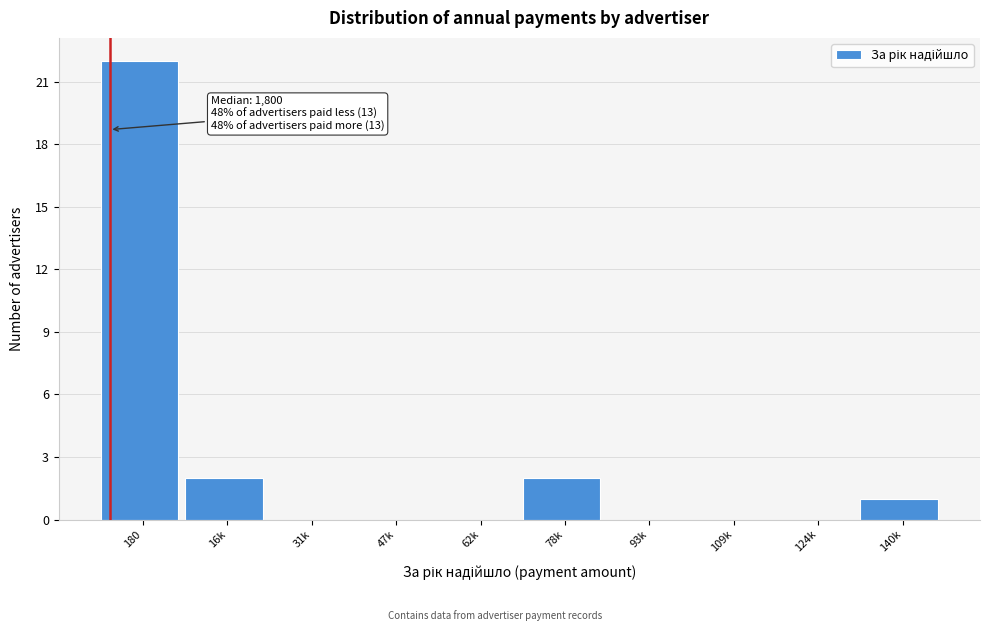

Reading left to right, what are all the values shown in this chart?

180=22	16k=2	31k=0	47k=0	62k=0	78k=2	93k=0	109k=0	124k=0	140k=1